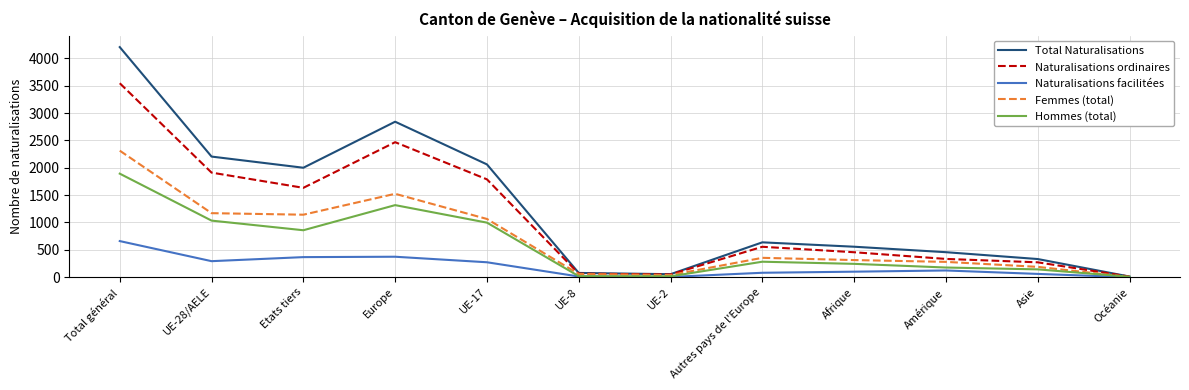

Which series has the largest range (max minus min)?

Total Naturalisations